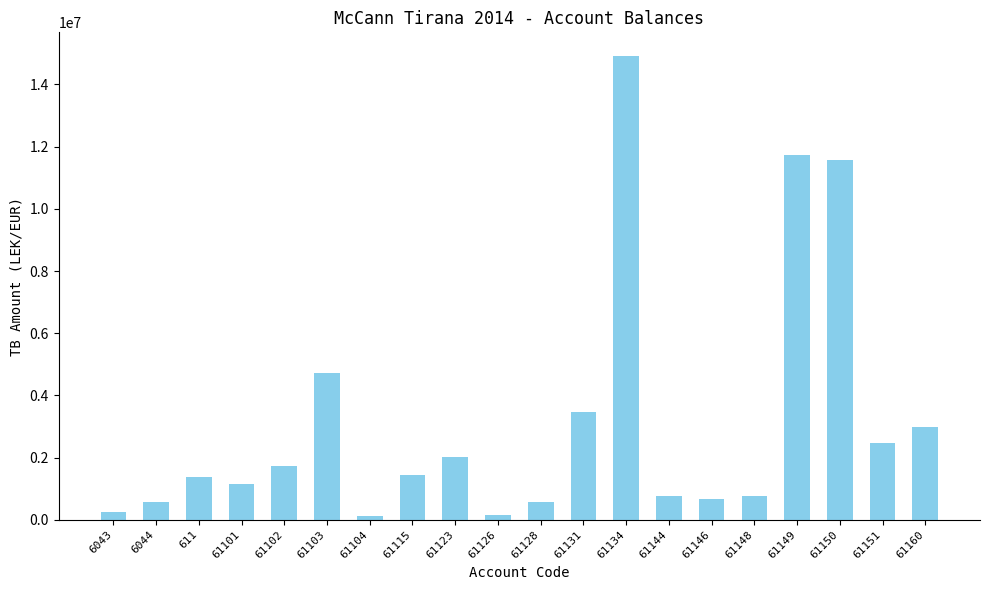

Read the value at 61104.

105900.0